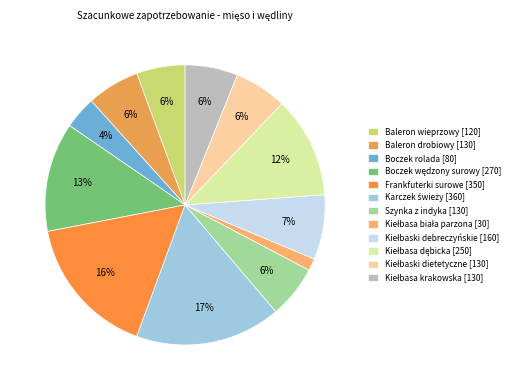

Count the number of slices in the pie.

12